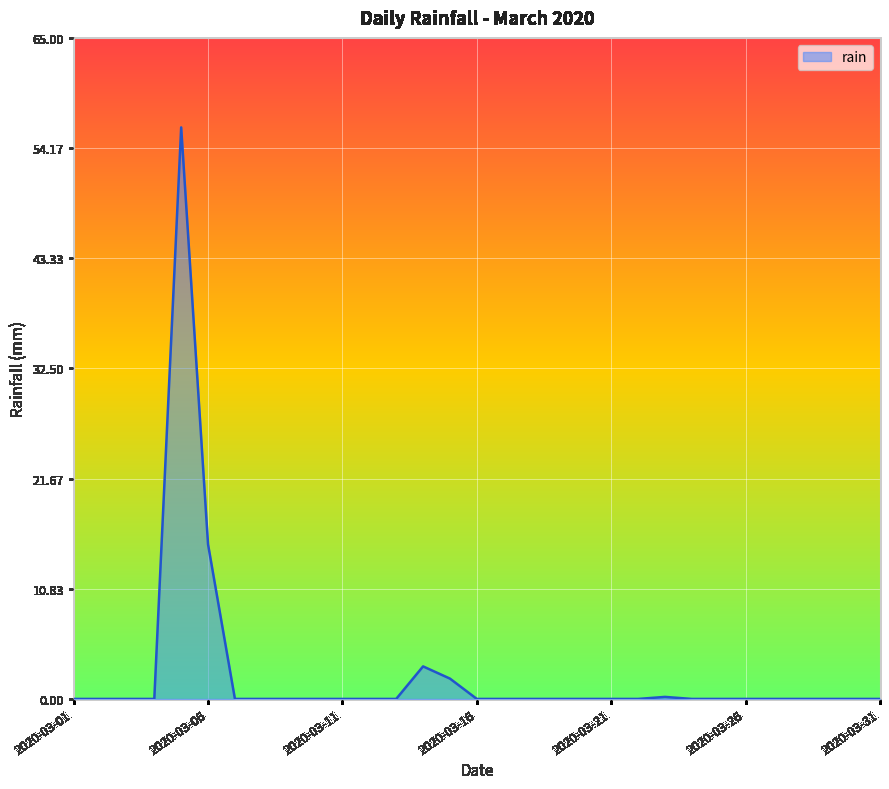

What is the maximum value shown in the chart?

56.2